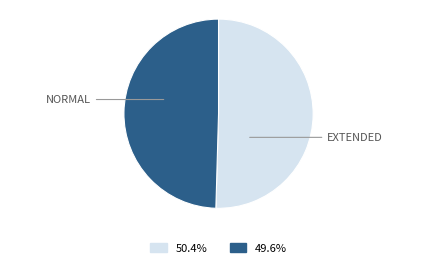

Does any single category account for the majority?

Yes